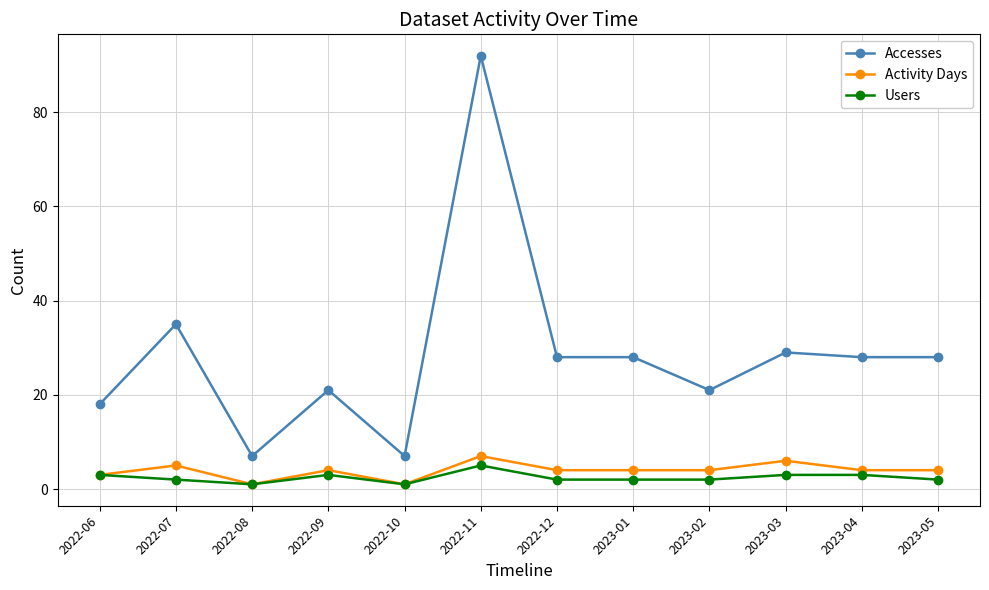

The value of Accesses at 2023-02 is 21. True or false?

True